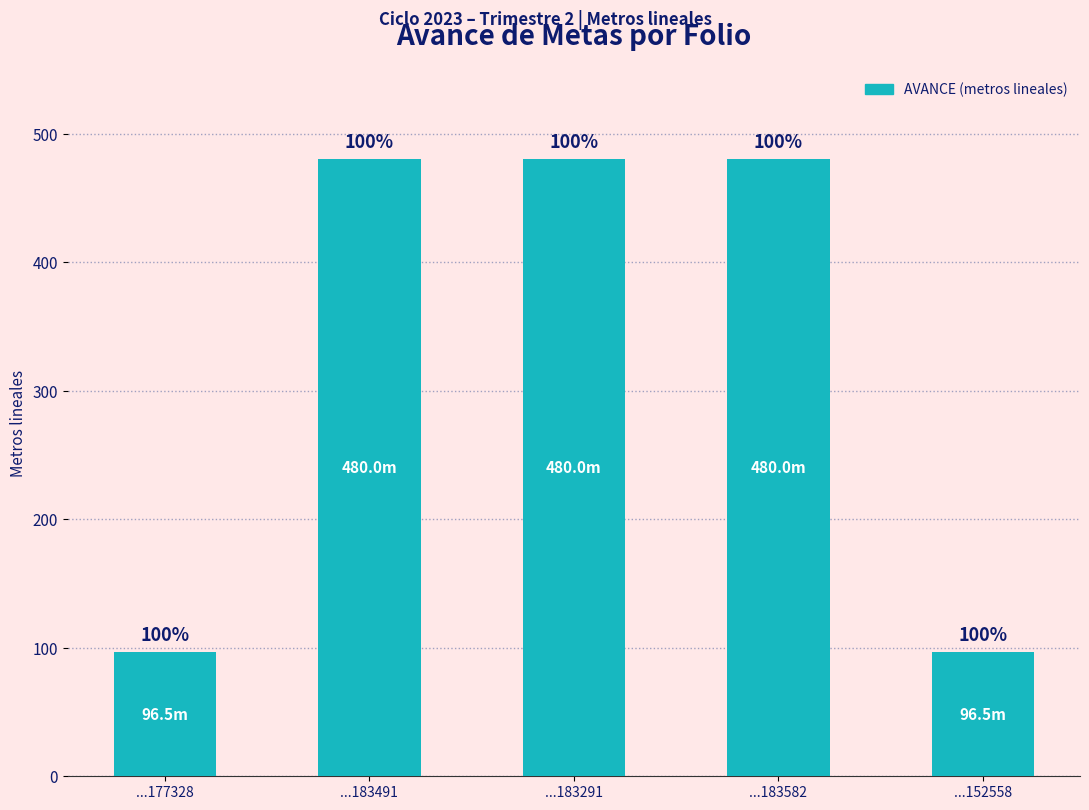

The chart shows a value of 843.6 at ...183491. True or false?

False